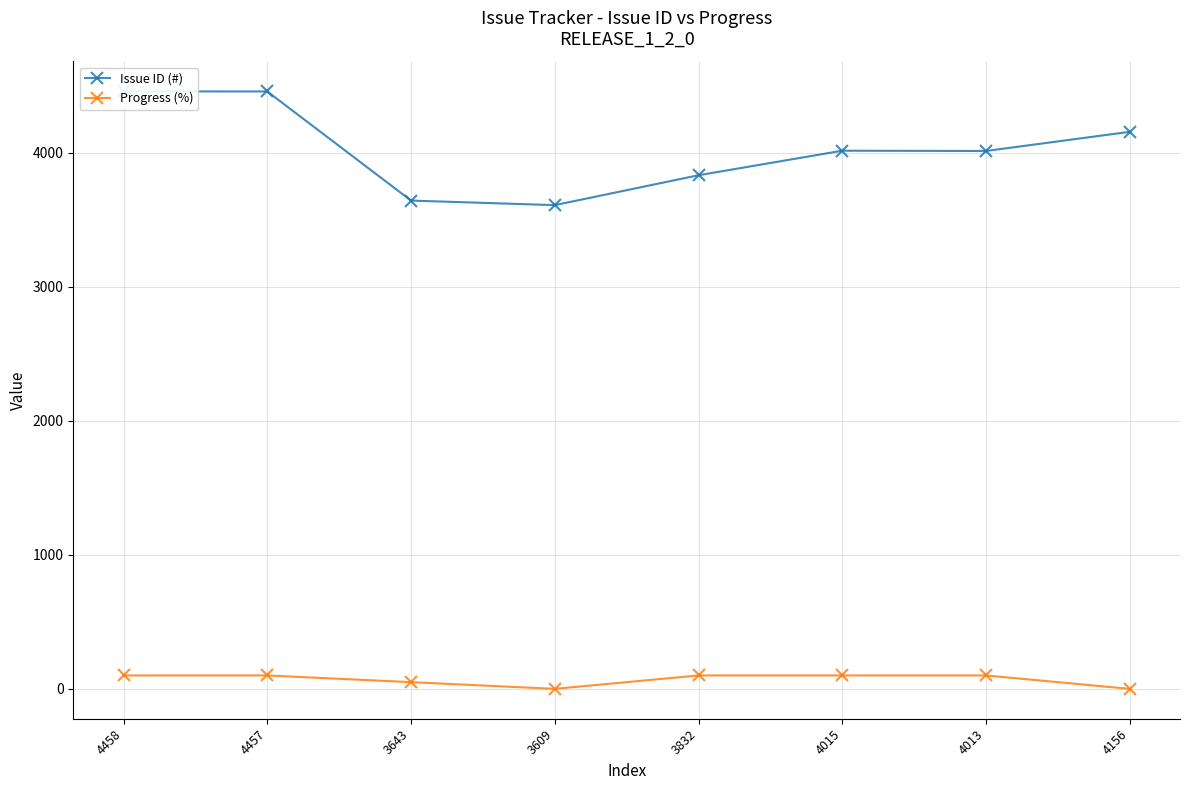

Reading left to right, transcribe all the data shown in this chart.

Issue ID (#): 4458=4458	4457=4457	3643=3643	3609=3609	3832=3832	4015=4015	4013=4013	4156=4156
Progress (%): 4458=100	4457=100	3643=50	3609=0	3832=100	4015=100	4013=100	4156=0